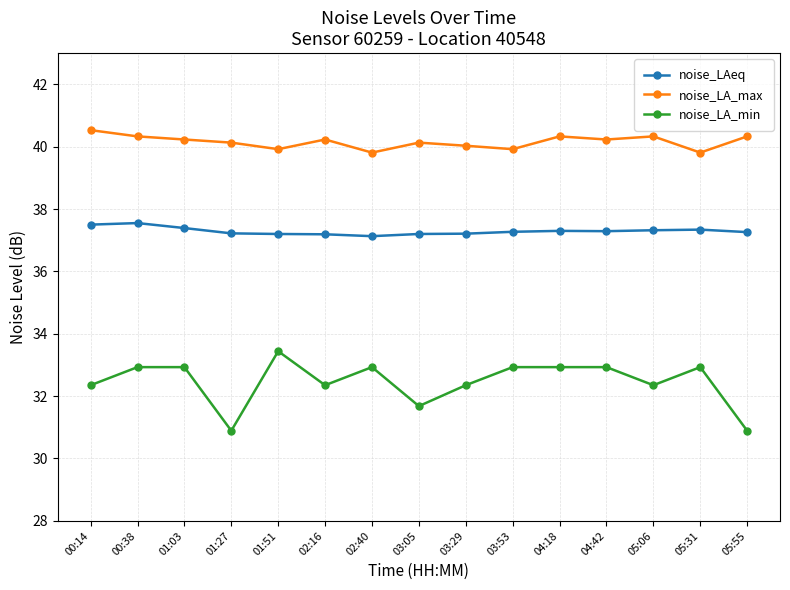

True or false: noise_LAeq has more than 2 interior local peaks.

True